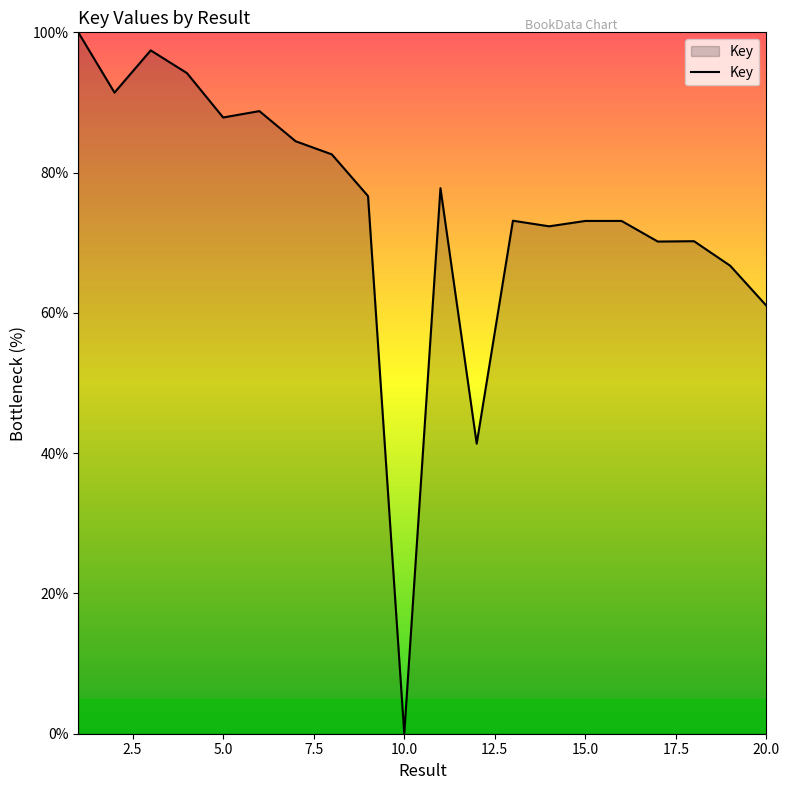

What is the difference between the maximum and minimum values?

100.0